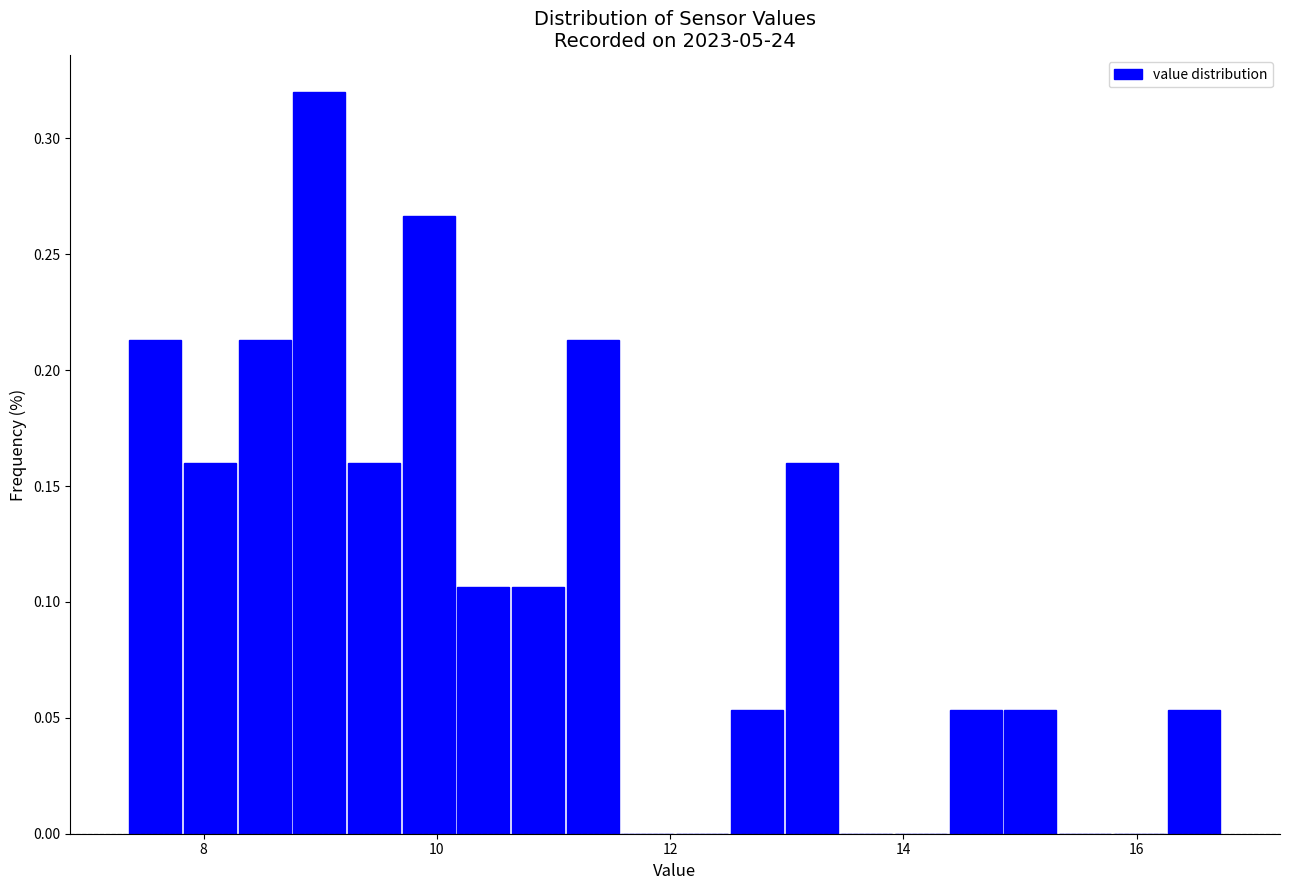

Around what value on the x-axis is the tallest bar? Give the approximate position of its centre, as read against the axis.

9.0